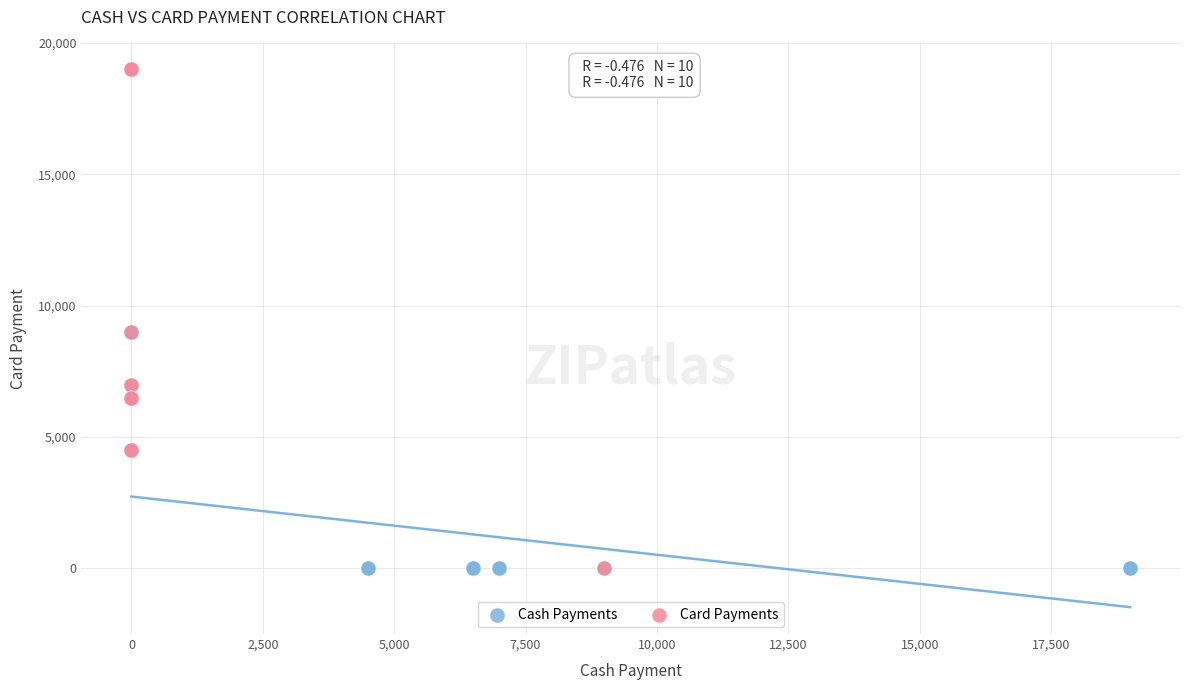

Which series has the largest Y range (max minus min)?

Card Payments